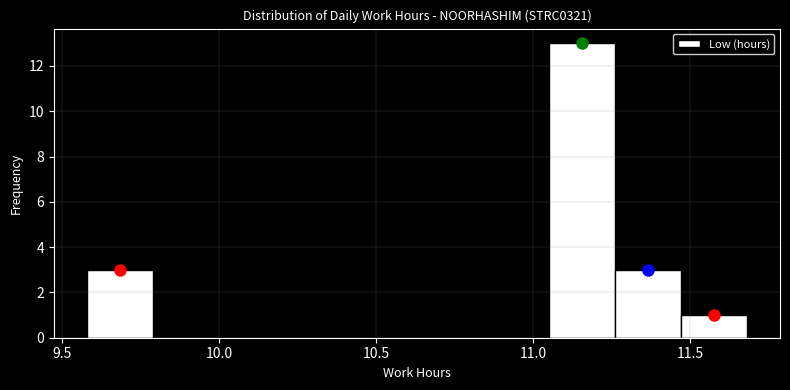

Reading left to right, list every bar in this chart as the range it spans on the x-axis followed by its height. Neither the bar edges nor the heights are printed on the chart, so give them approximately, as read against the axes.

9.58 to 9.79: 3
9.79 to 10.00: 0
10.00 to 10.21: 0
10.21 to 10.42: 0
10.42 to 10.63: 0
10.63 to 10.84: 0
10.84 to 11.05: 0
11.05 to 11.26: 13
11.26 to 11.47: 3
11.47 to 11.68: 1